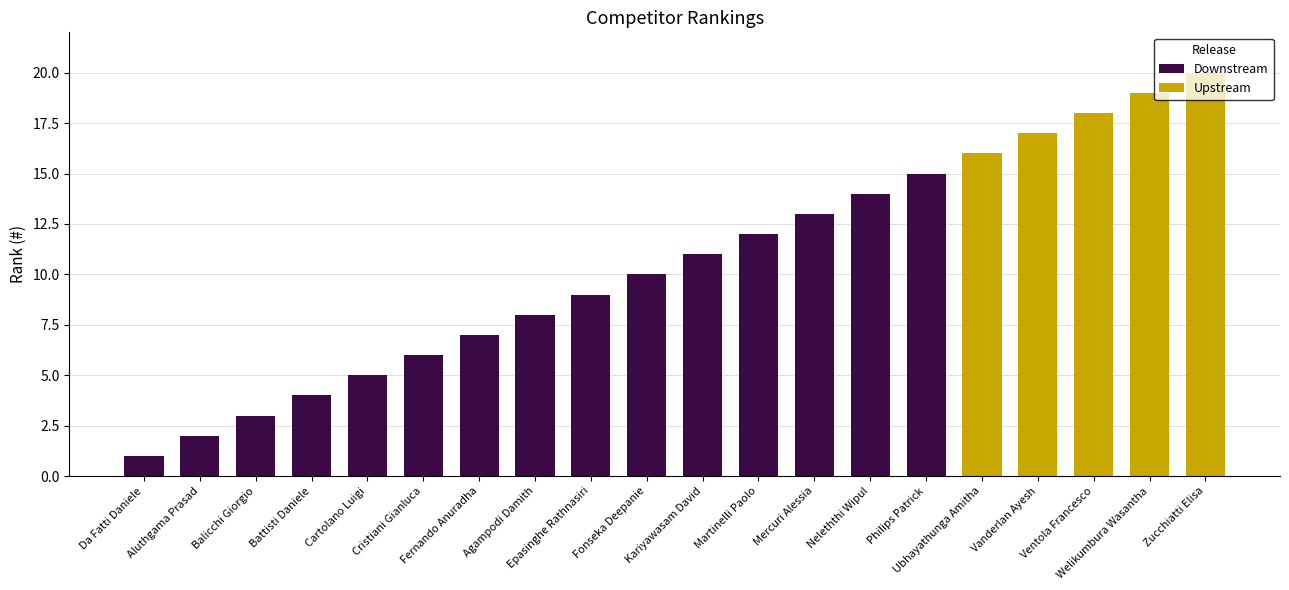

List the labels in order of value, smallest first.

Da Fatti Daniele, Aluthgama Prasad, Balicchi Giorgio, Battisti Daniele, Cartolano Luigi, Cristiani Gianluca, Fernando Anuradha, Agampodi Damith, Epasinghe Rathnasiri, Fonseka Deepanie, Kariyawasam David, Martinelli Paolo, Mercuri Alessia, Neleththi Wipul, Philips Patrick, Ubhayathunga Amitha, Vanderlan Ayesh, Ventola Francesco, Welikumbura Wasantha, Zucchiatti Elisa